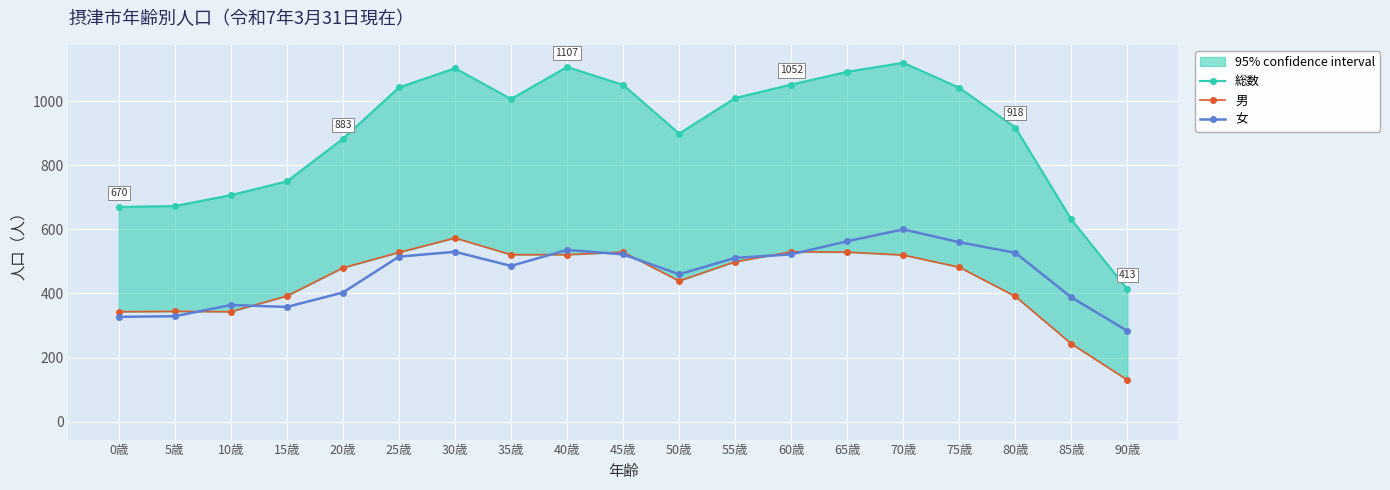

What position from the left is 5歳?

2